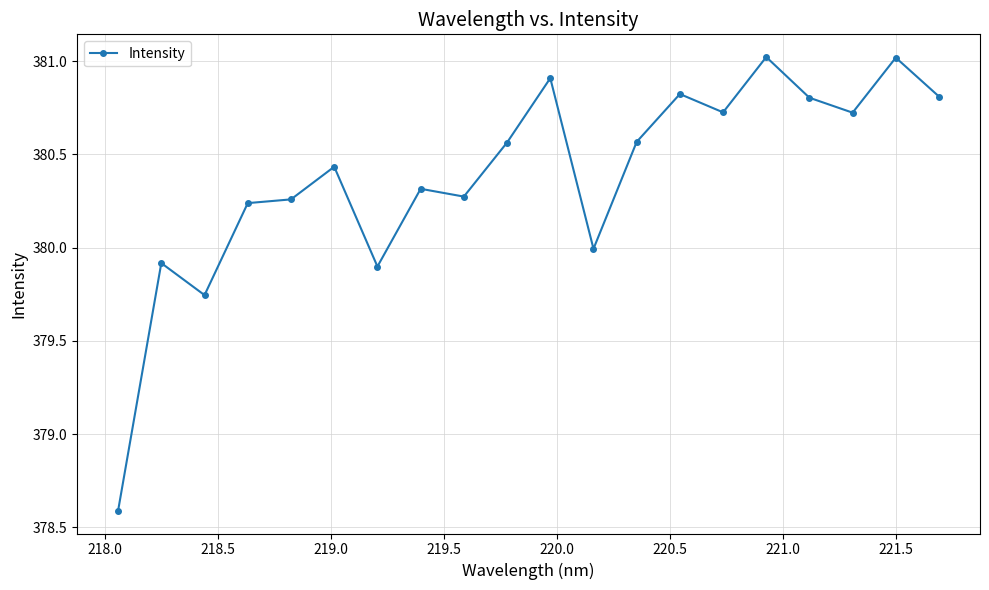

What is the maximum value shown in the chart?

381.0